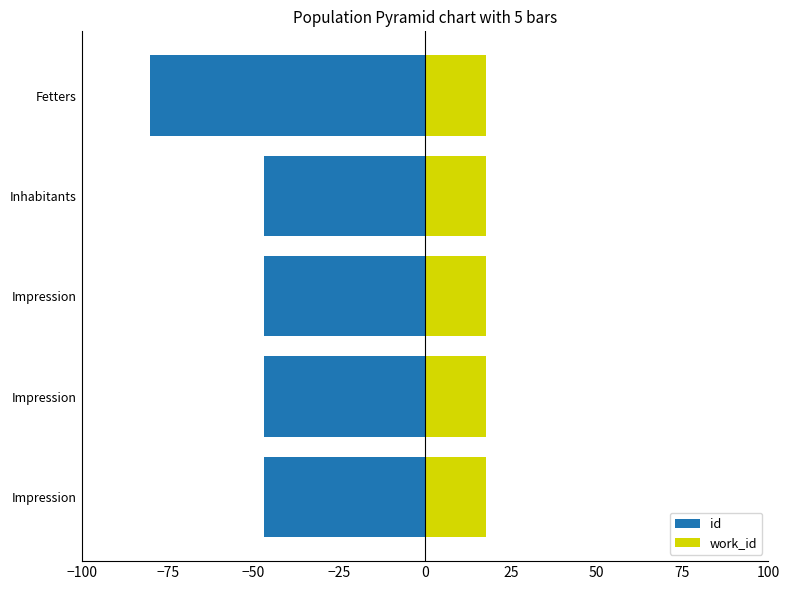

What are all the series names shown in the legend?

id, work_id